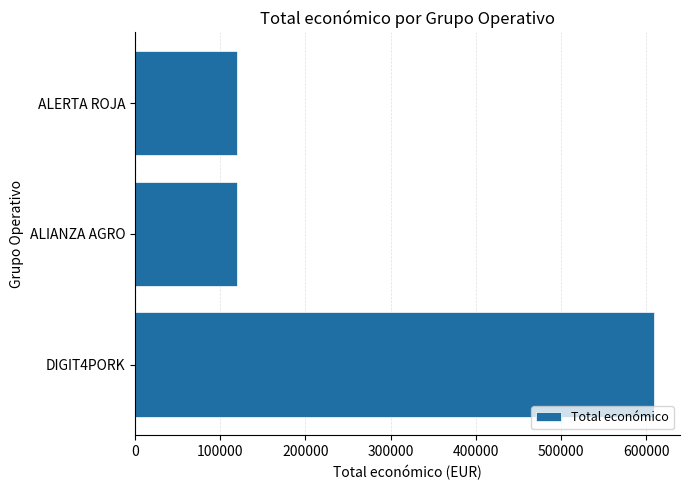

Approximately how many times larger is the value at ALERTA ROJA compared to ALIANZA AGRO?

1.0